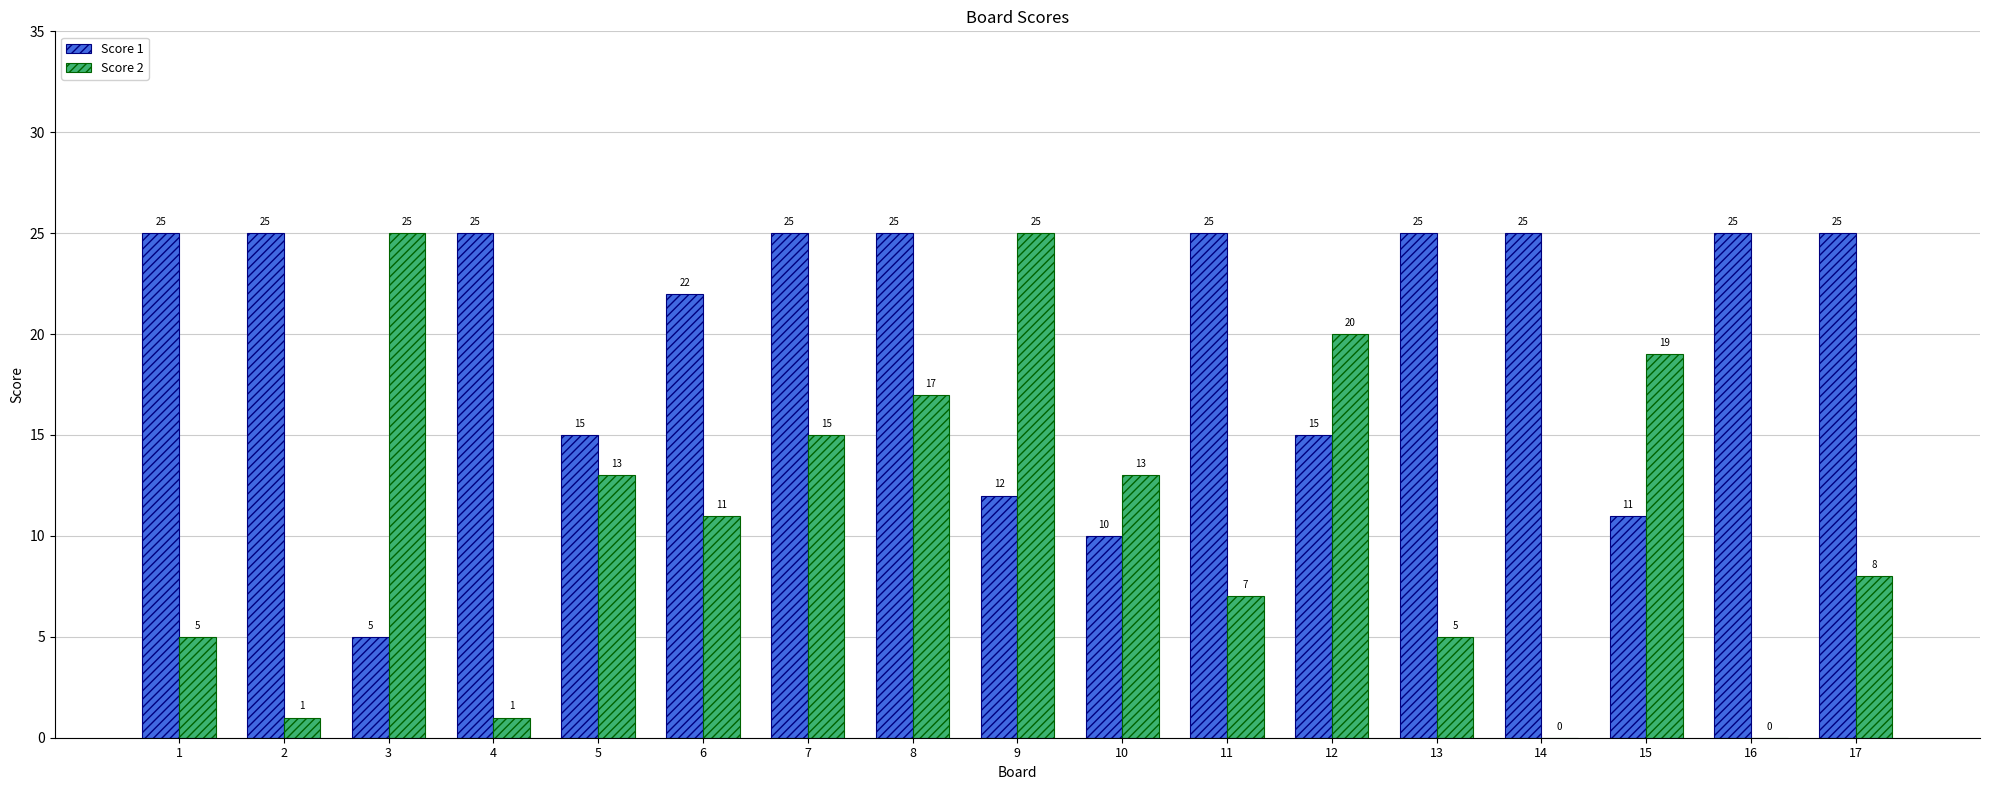

What are all the series names shown in the legend?

Score 1, Score 2